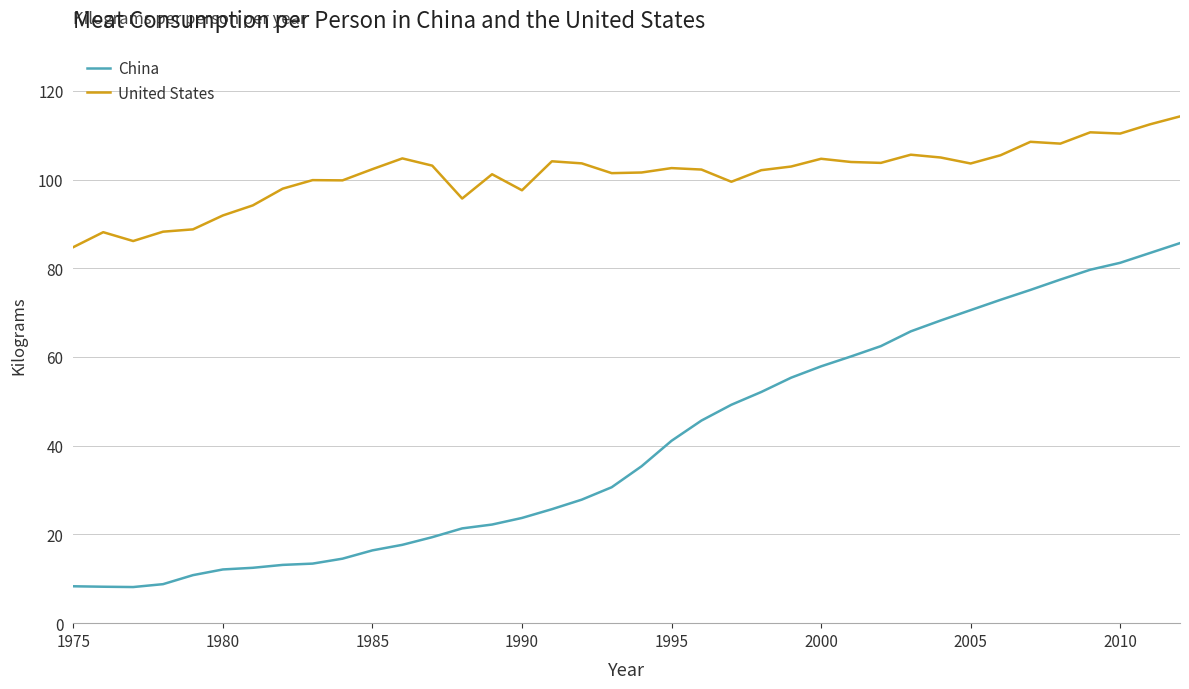

What is the difference between the maximum and minimum values in the China series?

77.5